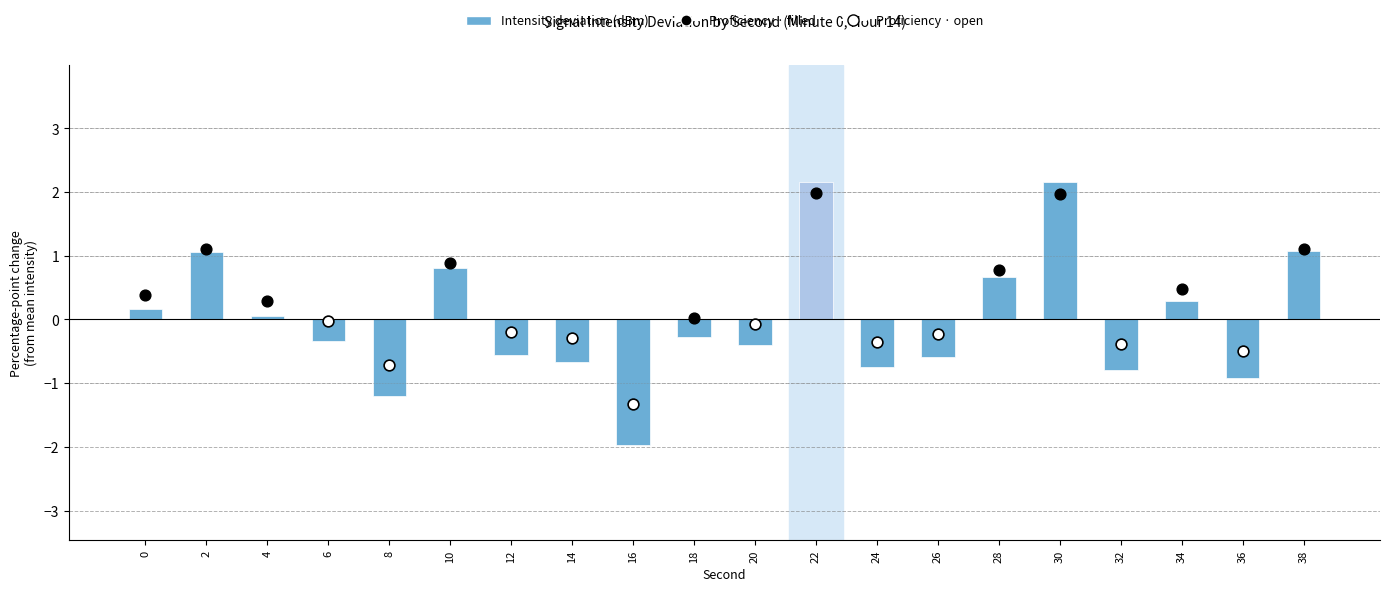

Which has a higher value, 2 or 18?

2